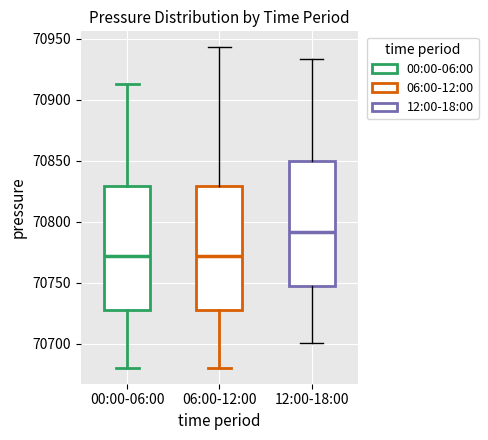

Where is the upper edge of the box for 06:00-12:00 on the y-axis? The values are not printed on the chart, so give them approximately, as read against the axis.

70830